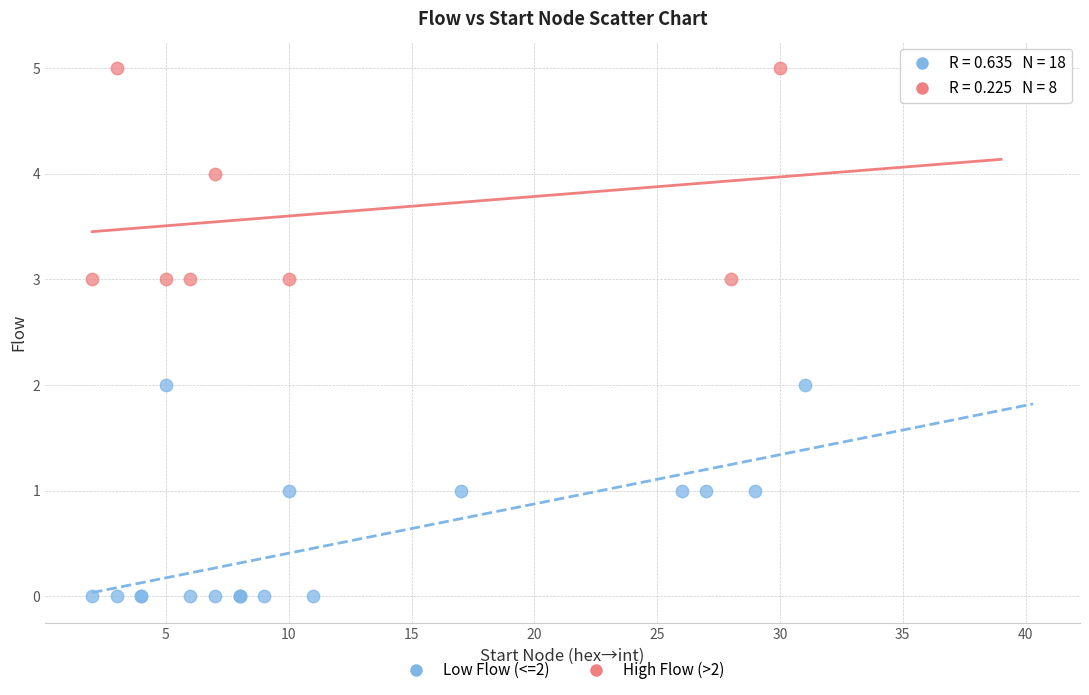

Which series contains the highest Y value?

High Flow (>2)